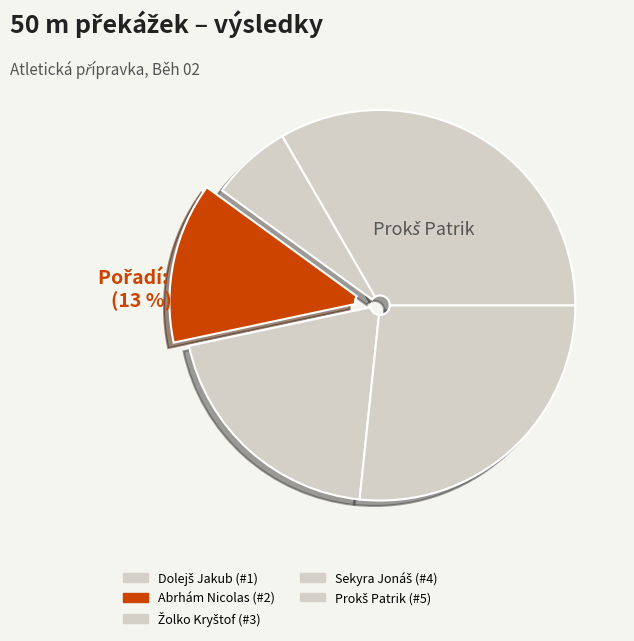

How many slices are in this pie chart?

5